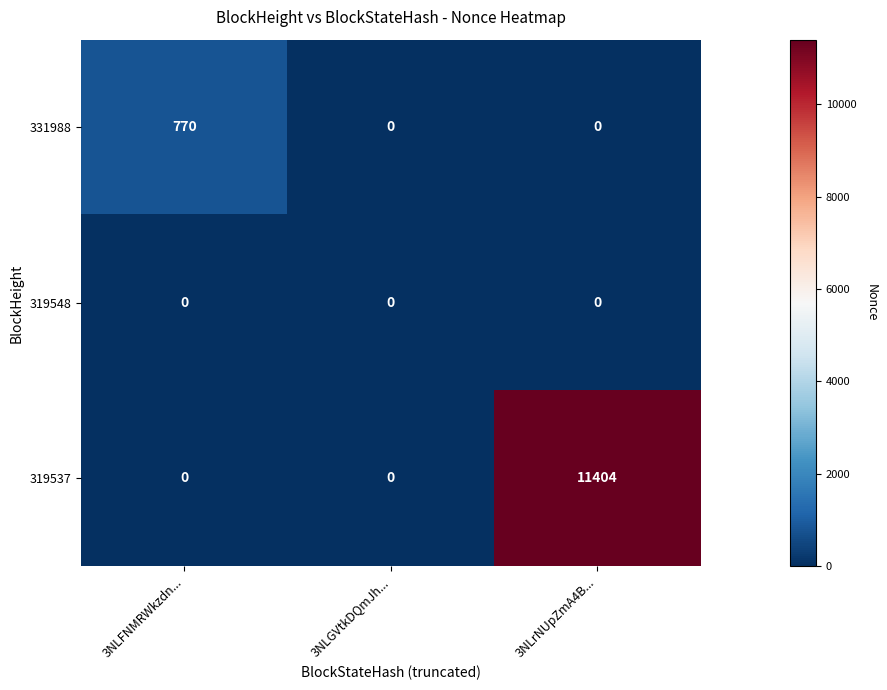

Is it true that 331988 equals 770 at 3NLFNMRWkzdn...?

True